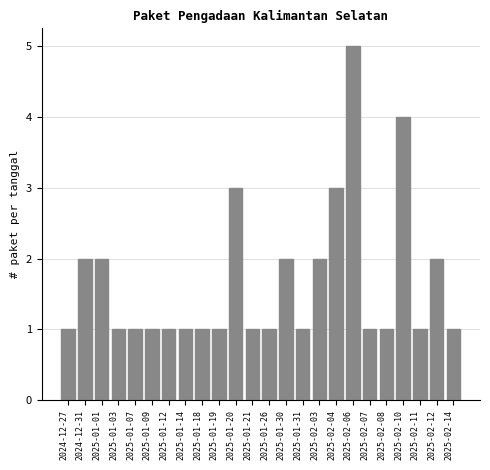

Reading left to right, extract all data points from this chart.

2024-12-27=1	2024-12-31=2	2025-01-01=2	2025-01-03=1	2025-01-07=1	2025-01-09=1	2025-01-12=1	2025-01-14=1	2025-01-18=1	2025-01-19=1	2025-01-20=3	2025-01-21=1	2025-01-26=1	2025-01-30=2	2025-01-31=1	2025-02-03=2	2025-02-04=3	2025-02-06=5	2025-02-07=1	2025-02-08=1	2025-02-10=4	2025-02-11=1	2025-02-12=2	2025-02-14=1